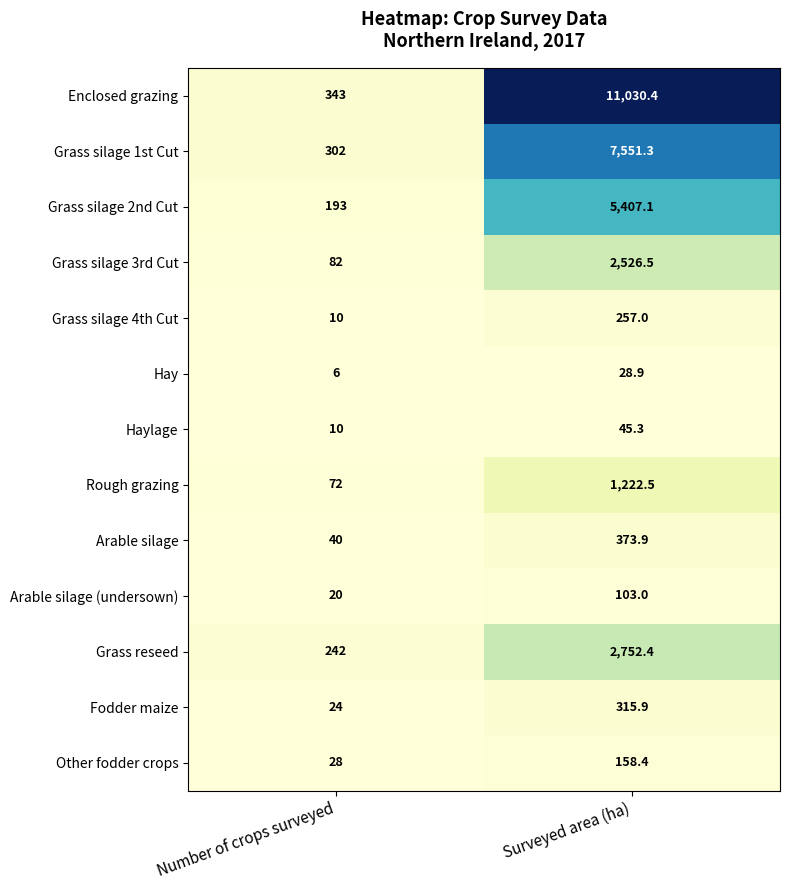

Which series changed the most between Number of crops surveyed and Surveyed area (ha)?

Enclosed grazing